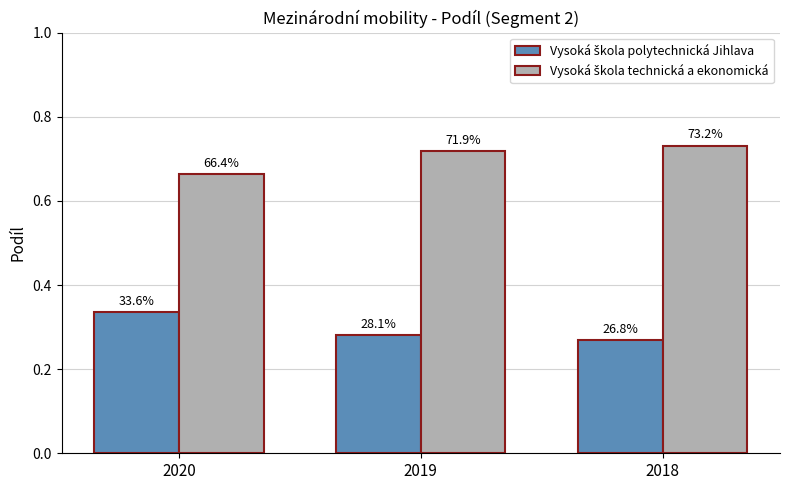

How many bars are there in each group?

2